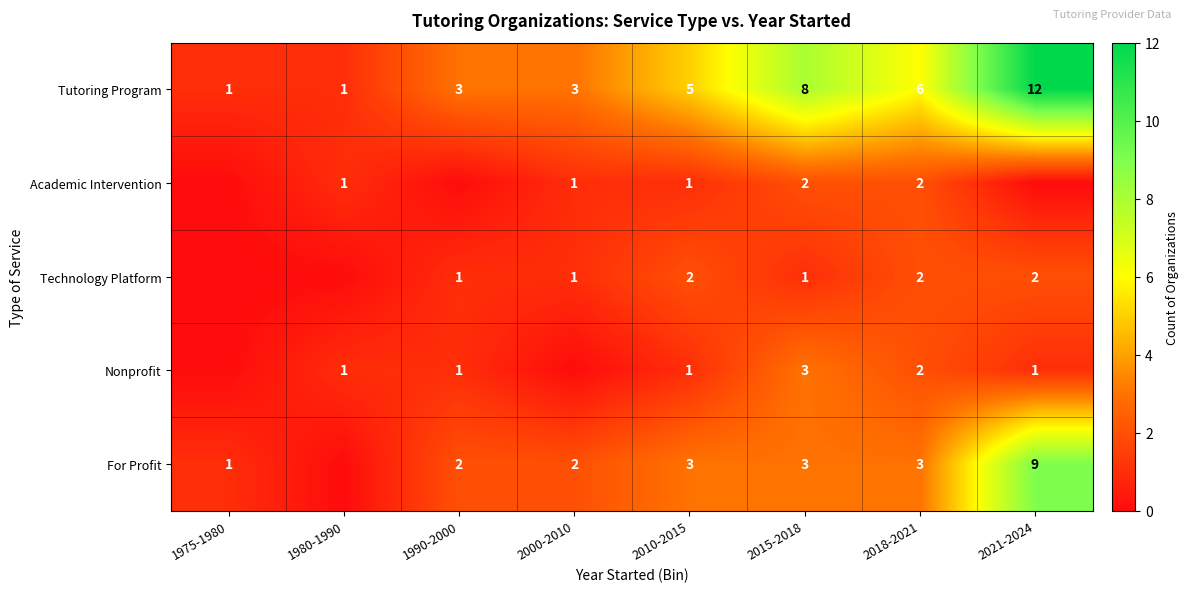

Where is Tutoring Program nearest to the value 6?

2018-2021